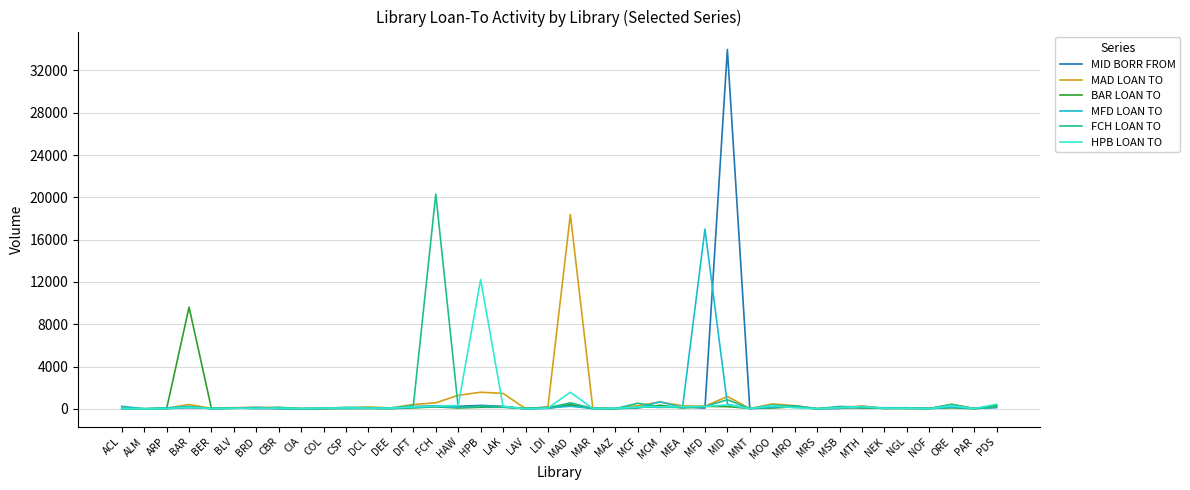

Which label corresponds to the largest value in the chart?

MID